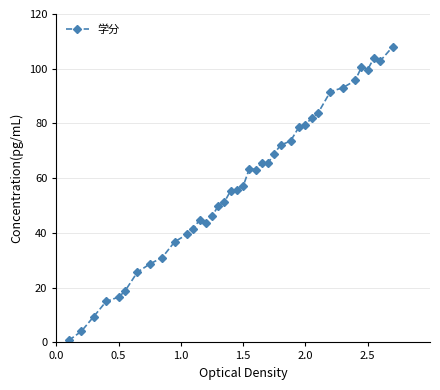

What is the difference between the second highest and minimum values?

103.2